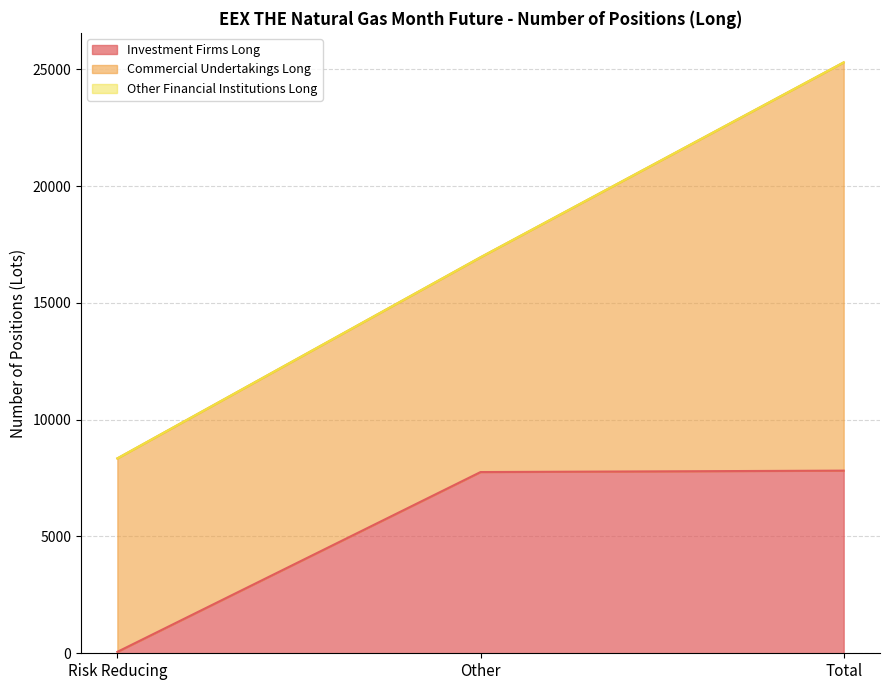

How many lines are shown in the chart?

3